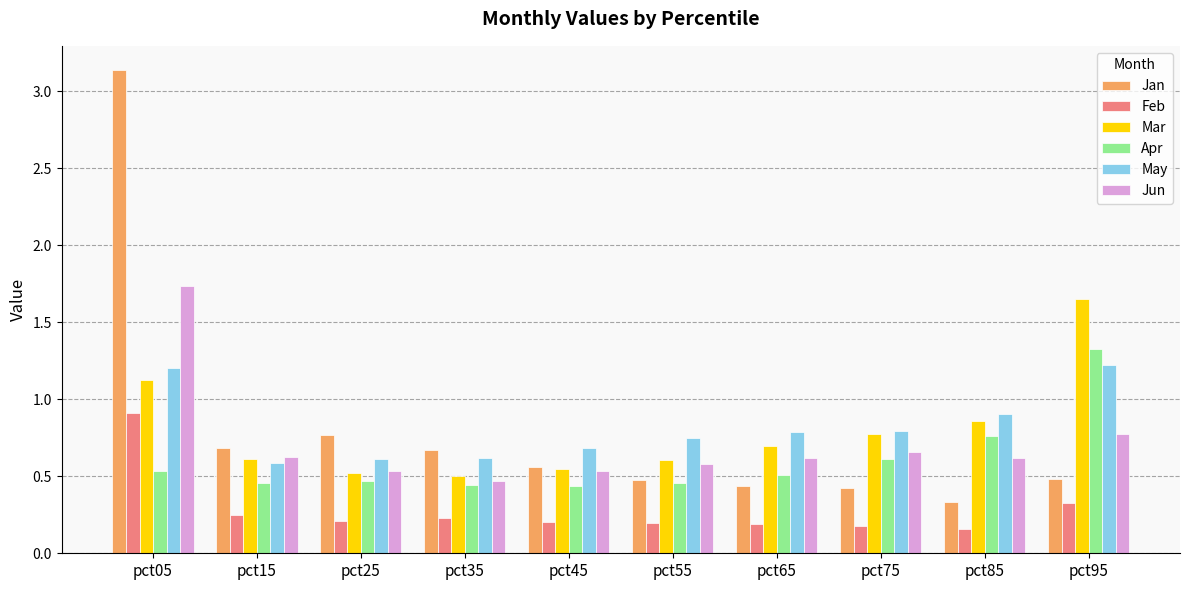

At which category is the sum across all series the highest?

pct05